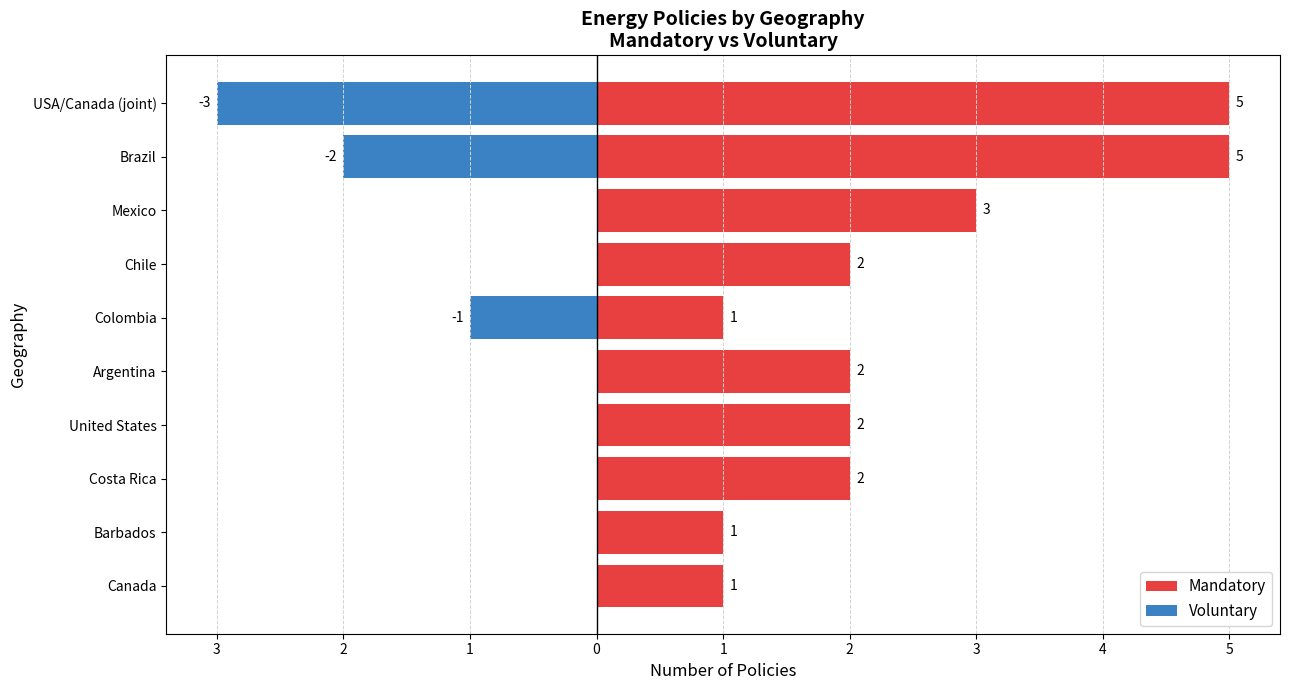

Between Canada and USA/Canada (joint), which series saw the biggest shift?

Mandatory